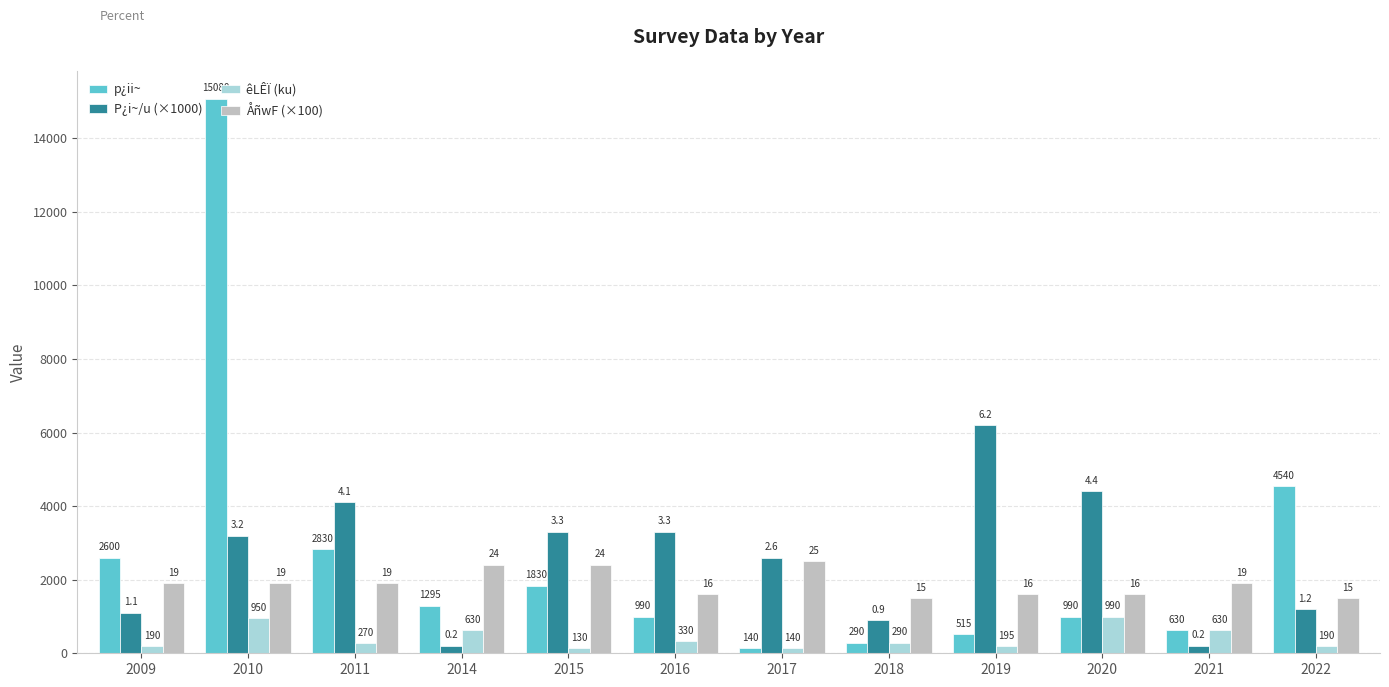

At how many categories does at least one series exceed 1499?

12